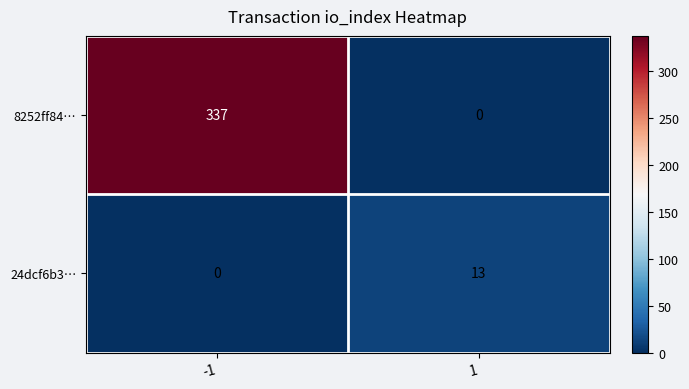

What value does the 24dcf6b3… series have at 1?

13